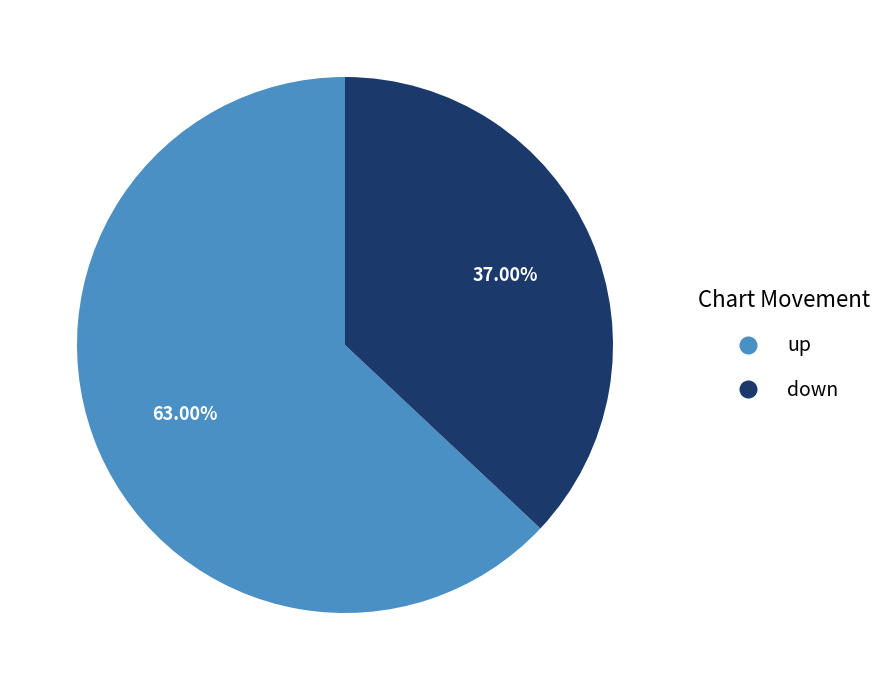

Which slice represents more than half of the pie?

up